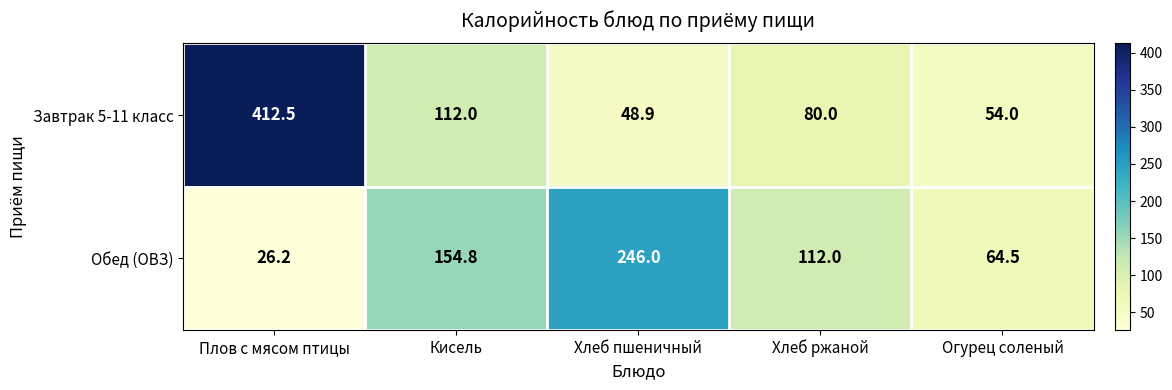

What is the difference between the second highest and second lowest values in the Завтрак 5-11 класс series?

58.0